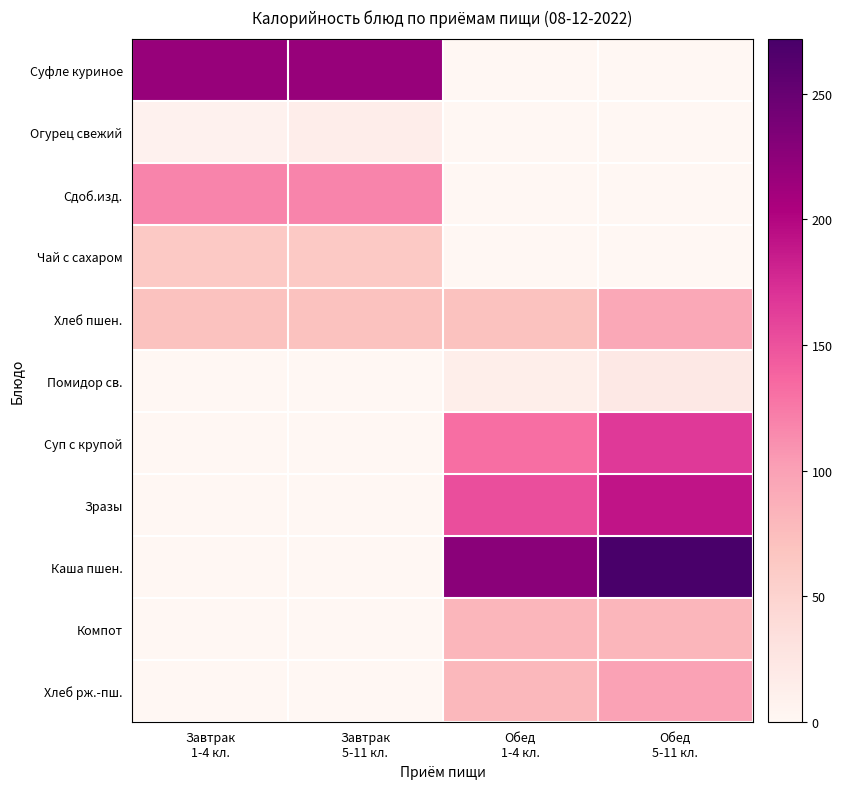

Which series has the largest total across all categories?

Каша пшен.